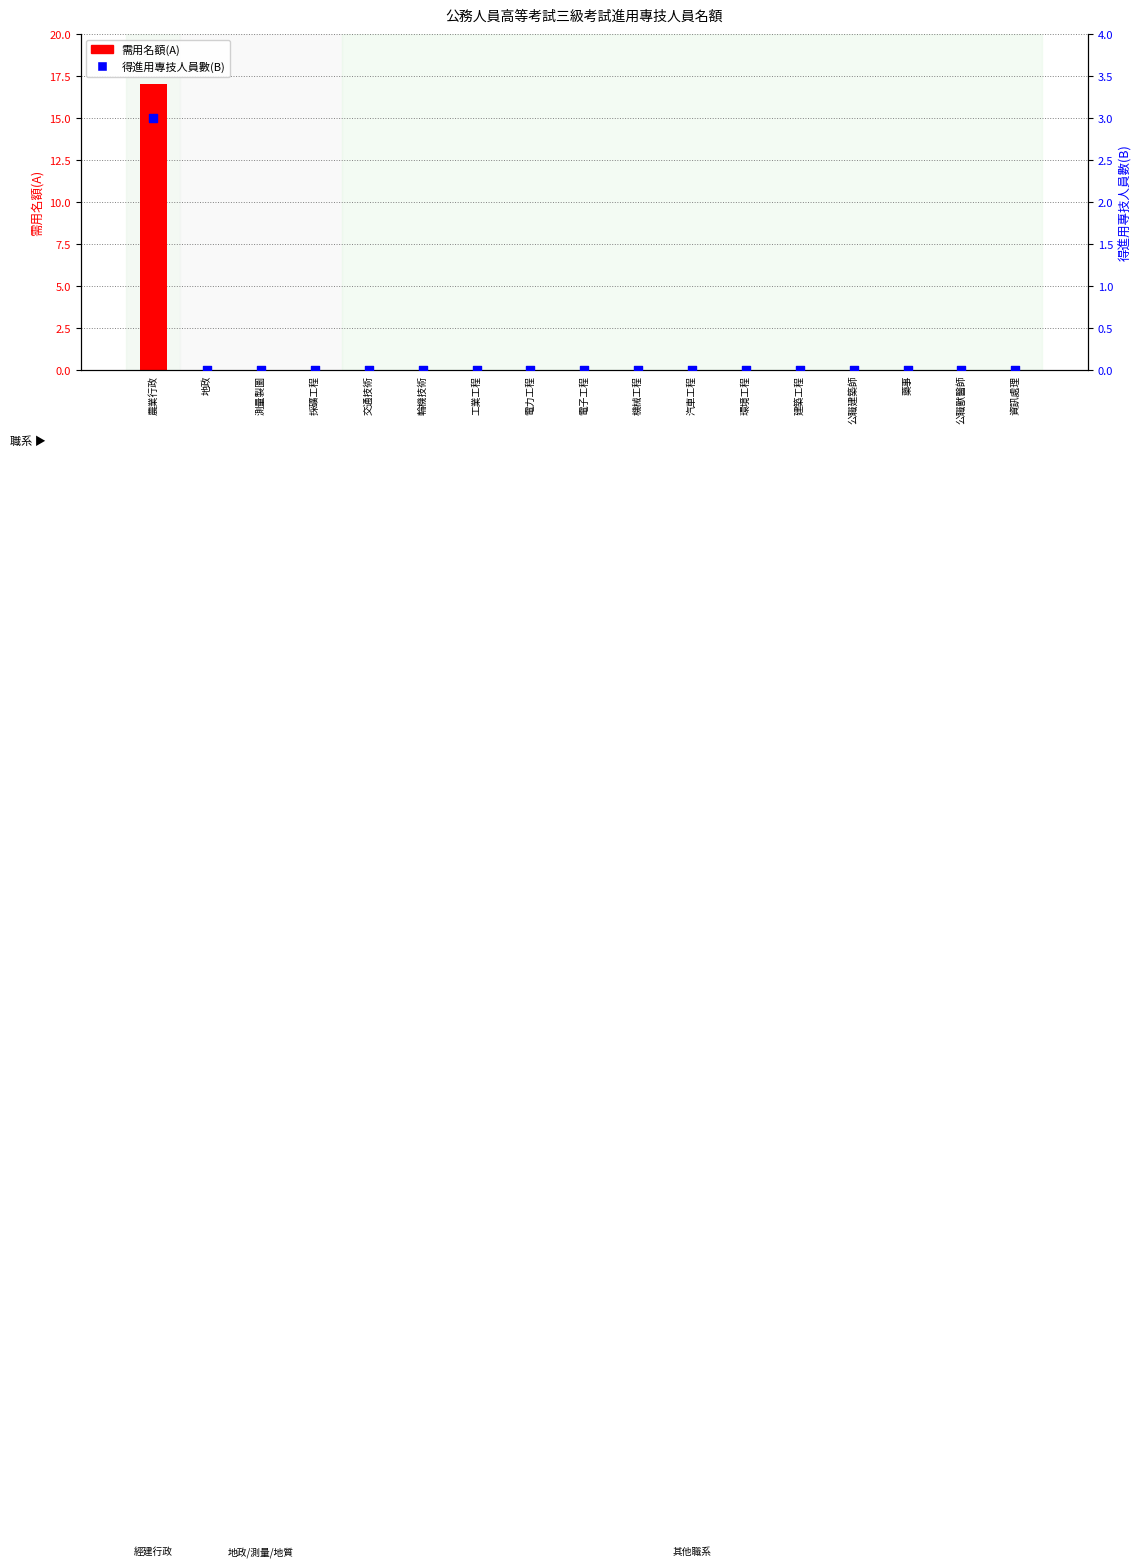

Which series reaches the minimum Y coordinate?

需用名額(A)